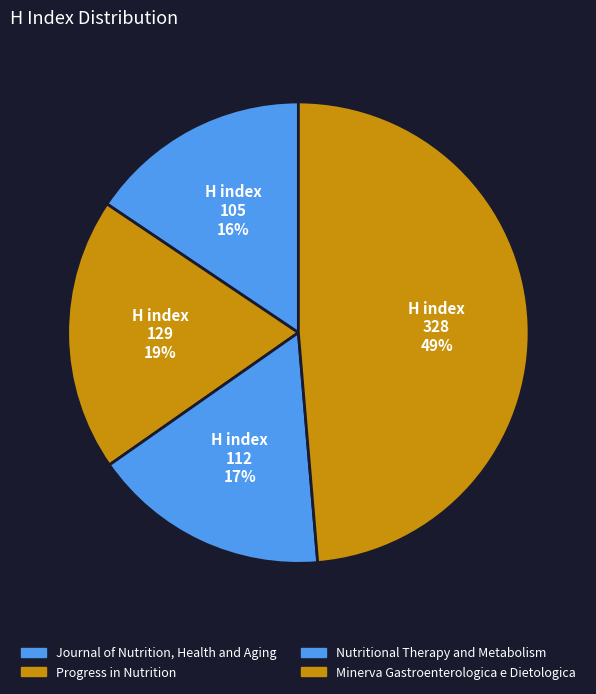

Does Progress in Nutrition represent more than half of the total?

No